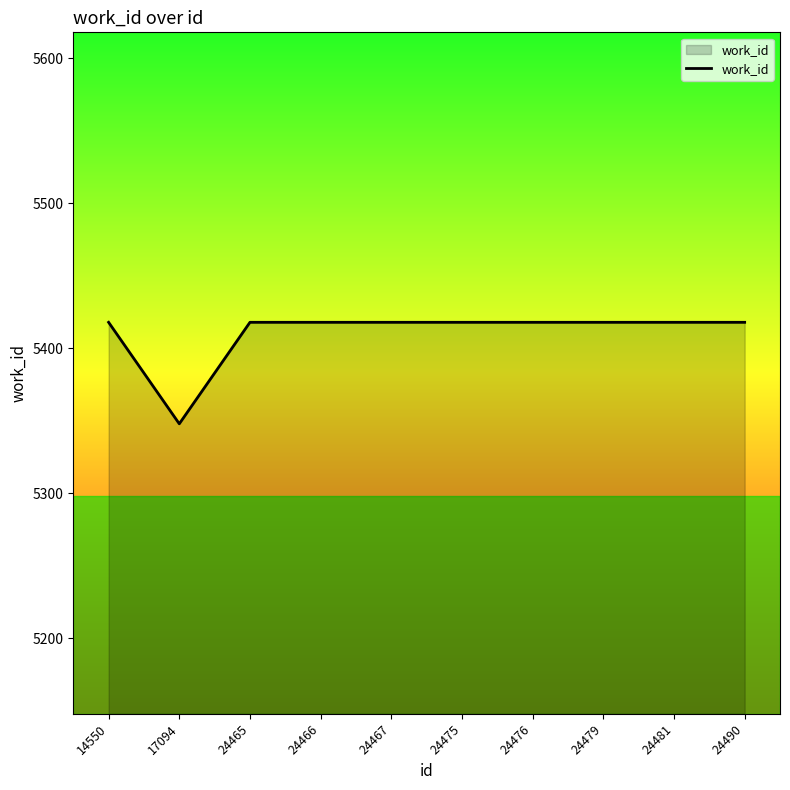

What is the average value?

5411